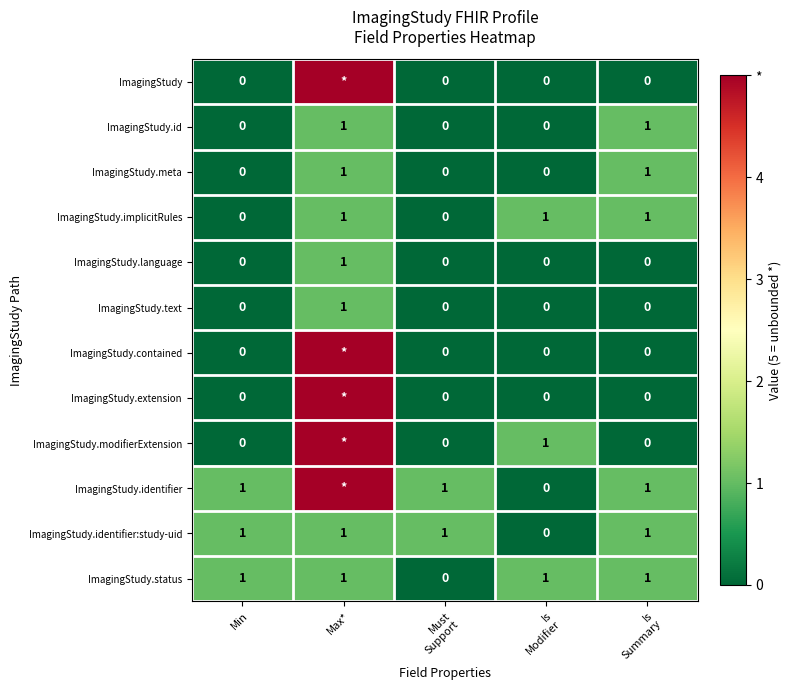

Is it true that ImagingStudy.implicitRules equals 0 at Min?

True